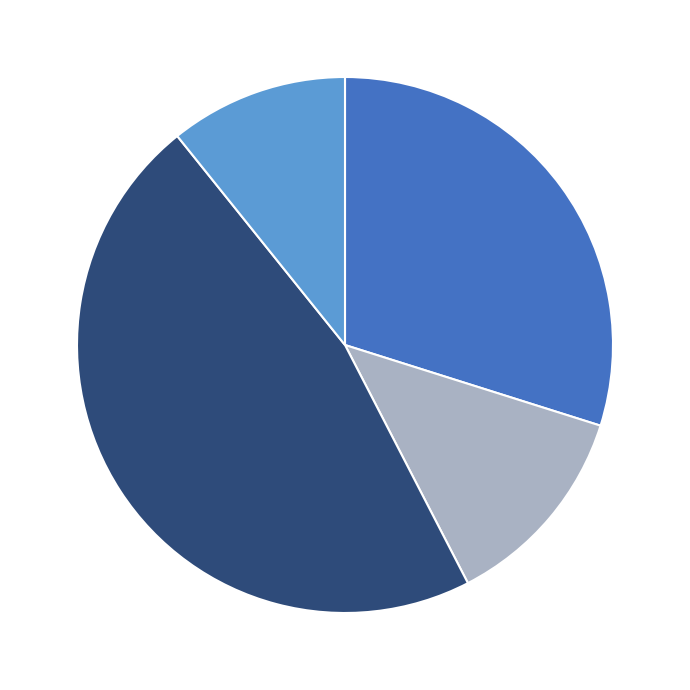

Does any single category account for the majority?

No